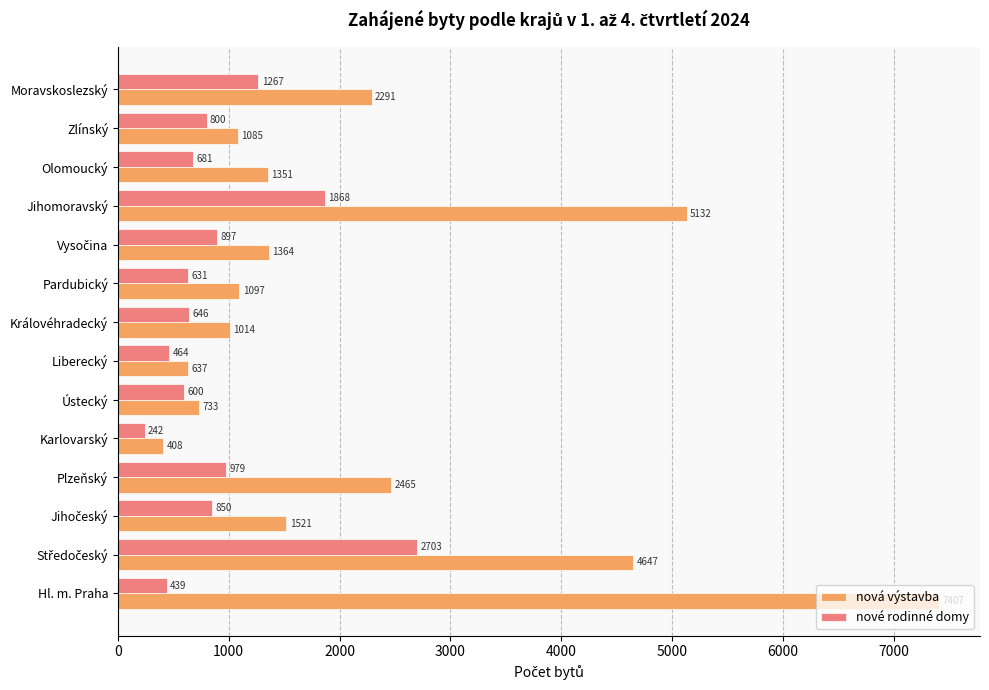

At Pardubický, list the series in order from smallest to largest.

nové rodinné domy, nová výstavba